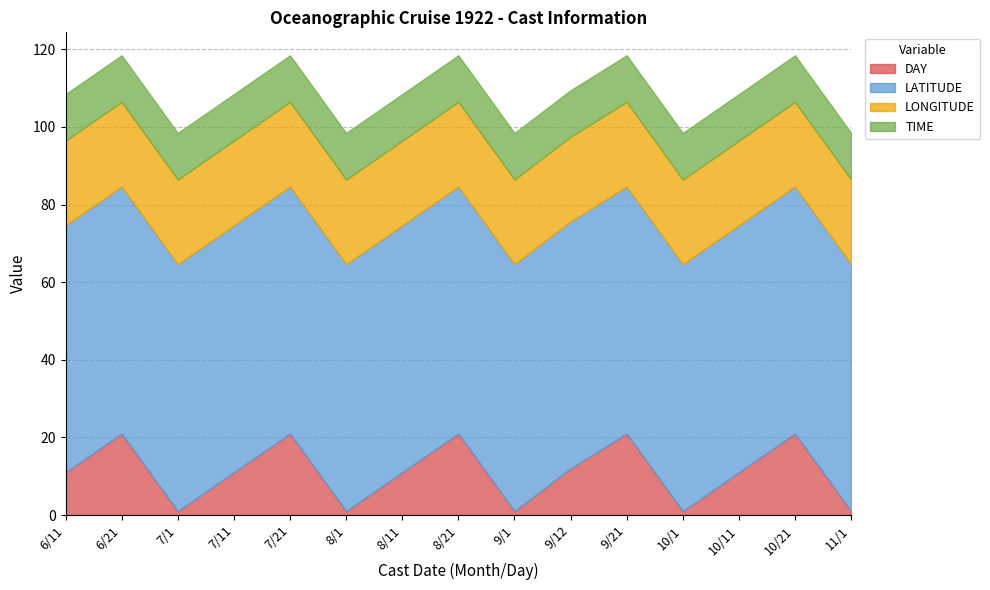

What is the sum of all LONGITUDE values?

327.3